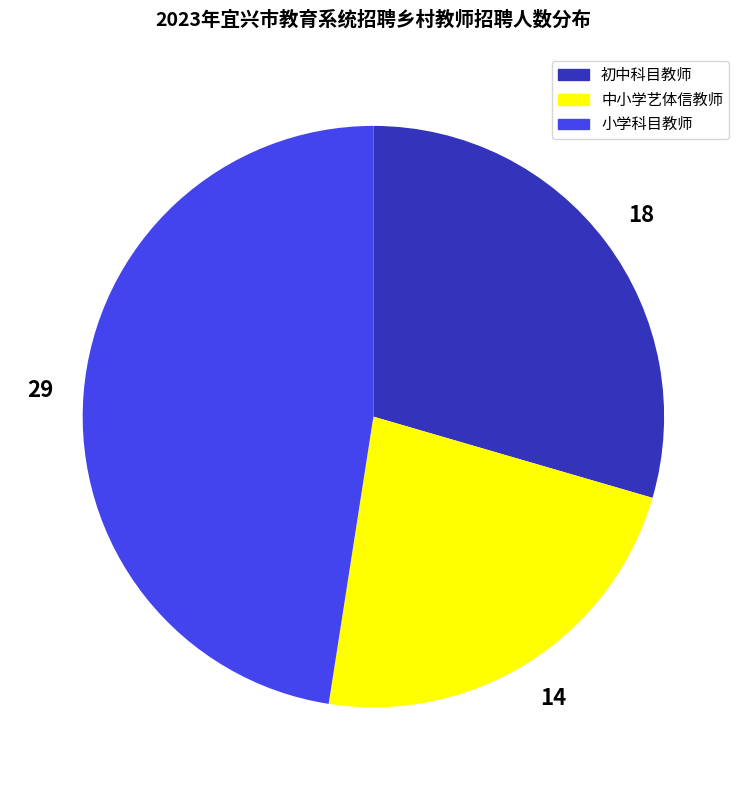

Does any single category account for the majority?

No